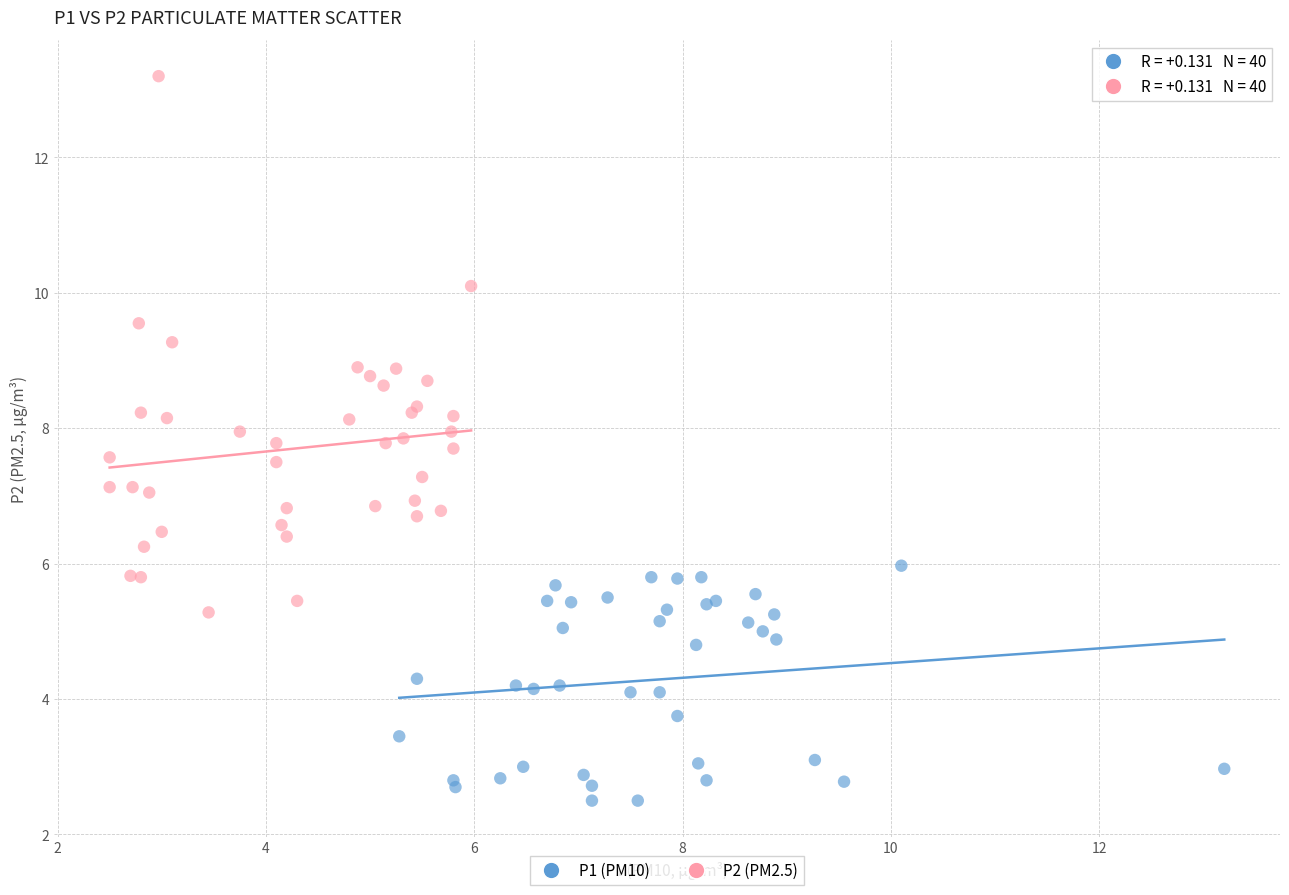

Which series has the largest Y range (max minus min)?

P2 (PM2.5)